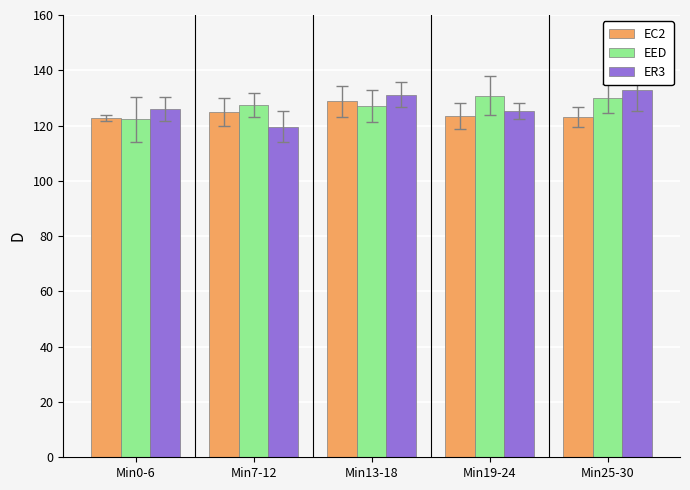

The EED series shows 41.6 at Min19-24. True or false?

False